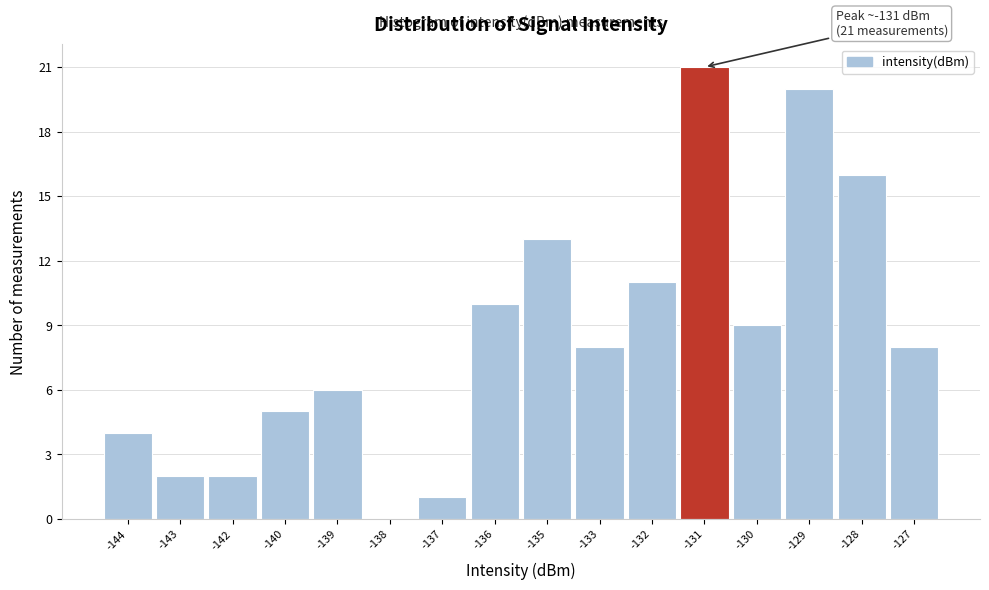

Reading left to right, extract all data points from this chart.

-144=4	-143=2	-142=2	-140=5	-139=6	-138=0	-137=1	-136=10	-135=13	-133=8	-132=11	-131=21	-130=9	-129=20	-128=16	-127=8